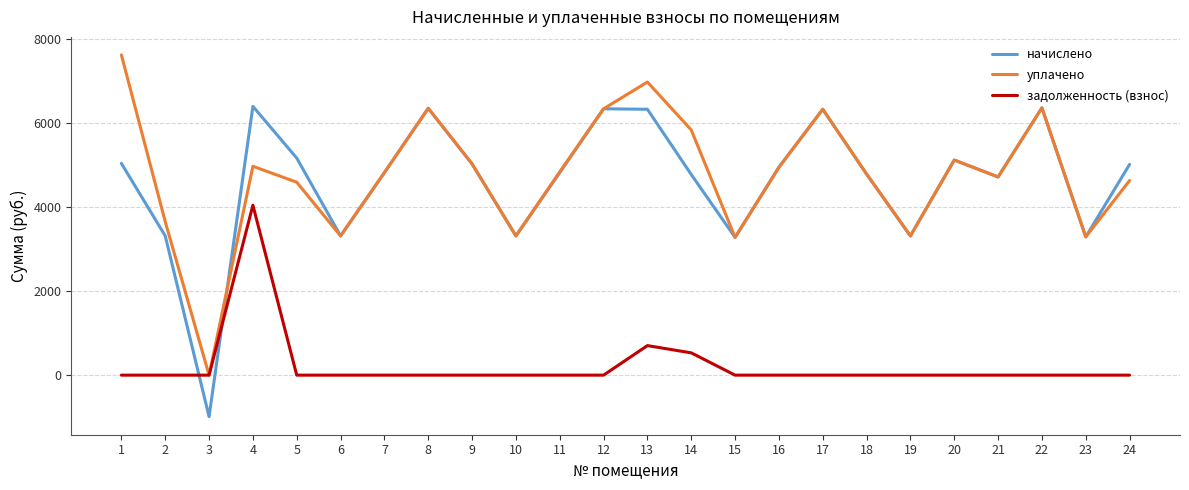

The задолженность (взнос) series shows 0.0 at 8. True or false?

True